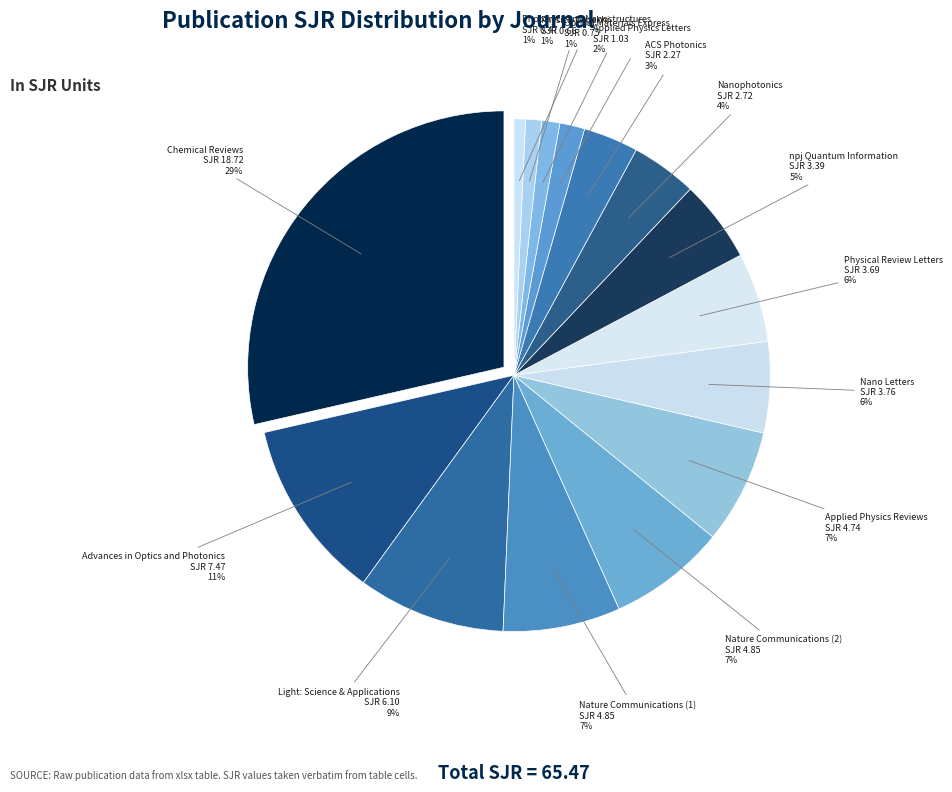

Which category has the biggest portion of the pie?

Chemical Reviews